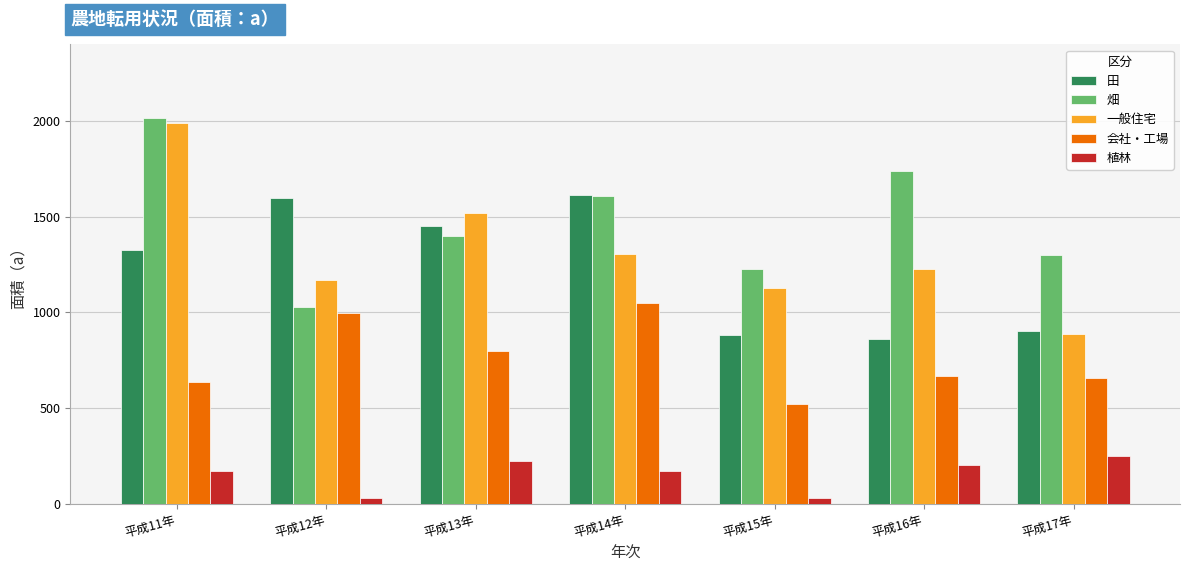

What is the greatest value displayed?

2015